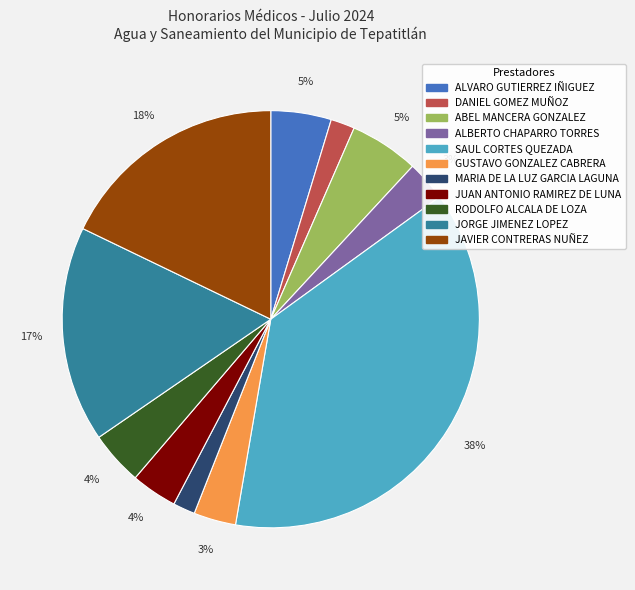

Which category has the biggest portion of the pie?

SAUL CORTES QUEZADA